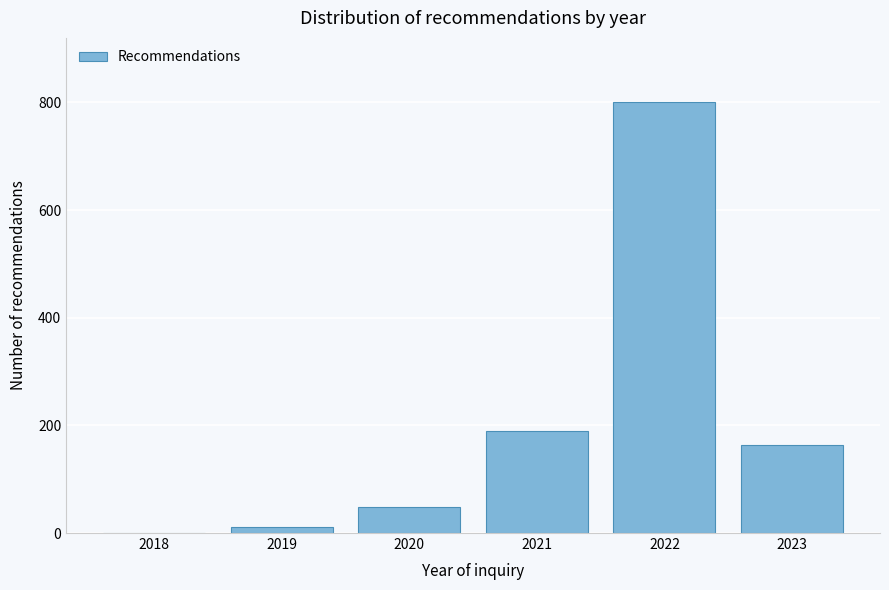

Reading left to right, what are all the values shown in this chart?

2018=0	2019=12	2020=48	2021=190	2022=800	2023=164